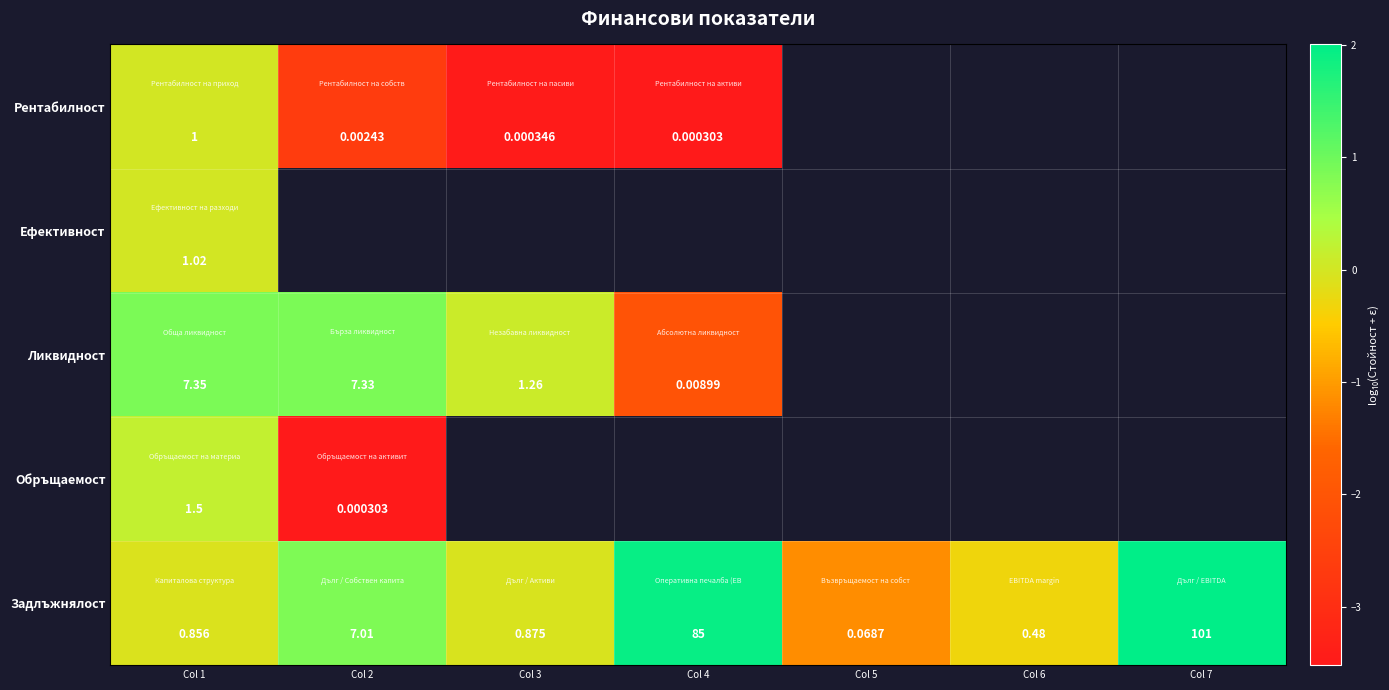

Is the value of Обръщаемост at Col 4 greater than the value of Задлъжнялост at Col 7?

No